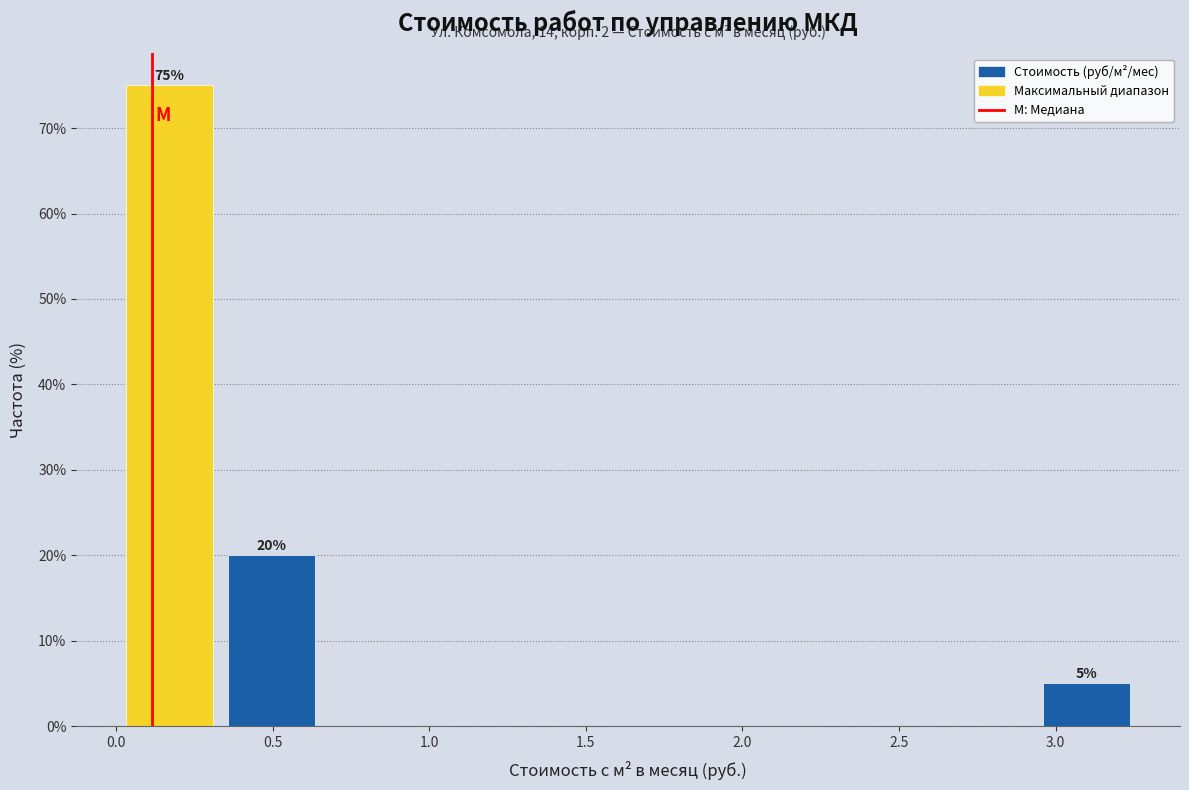

Which range on the x-axis has the tallest bar?

0.00 to 0.35